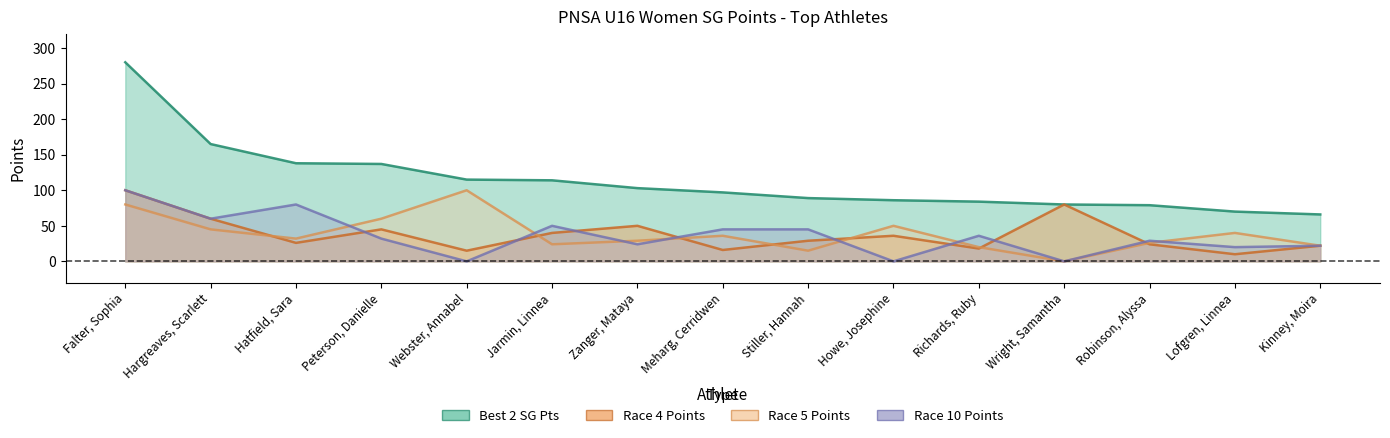

Rank the series at Hargreaves, Scarlett from highest to lowest value.

Best 2 SG Pts, Race 4 Points, Race 10 Points, Race 5 Points